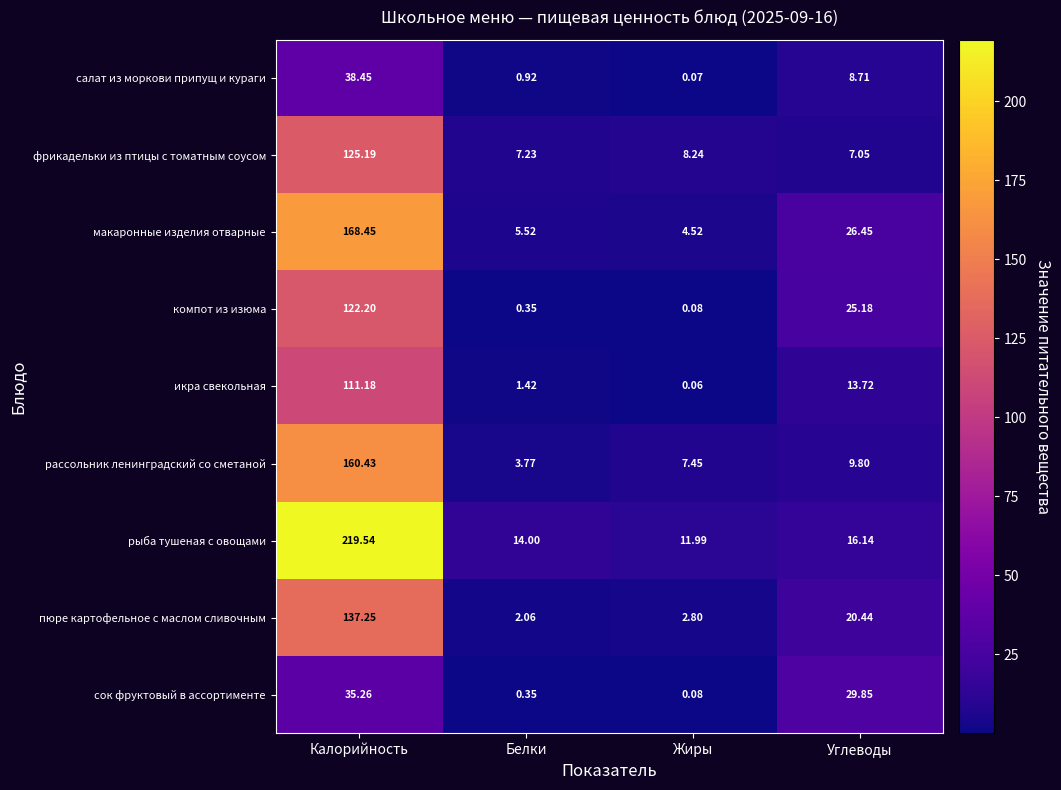

At which label does фрикадельки из птицы с томатным соусом first exceed 8?

Калорийность